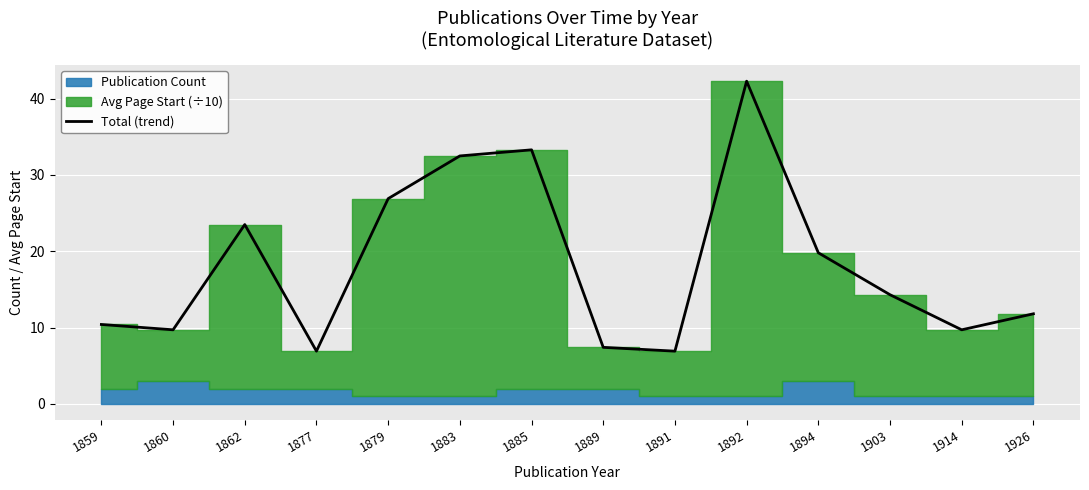

What is the difference between the maximum and second lowest values?

35.4